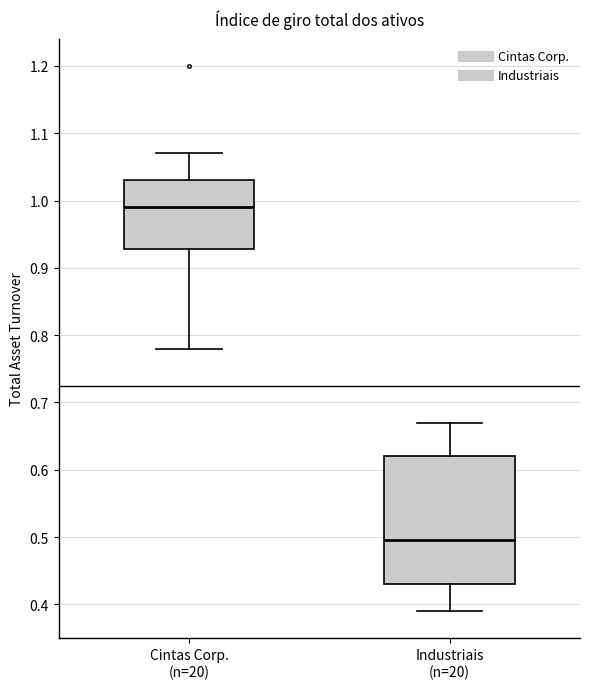

Where is the upper edge of the box for Cintas Corp. (n=20) on the y-axis? The values are not printed on the chart, so give them approximately, as read against the axis.

1.03